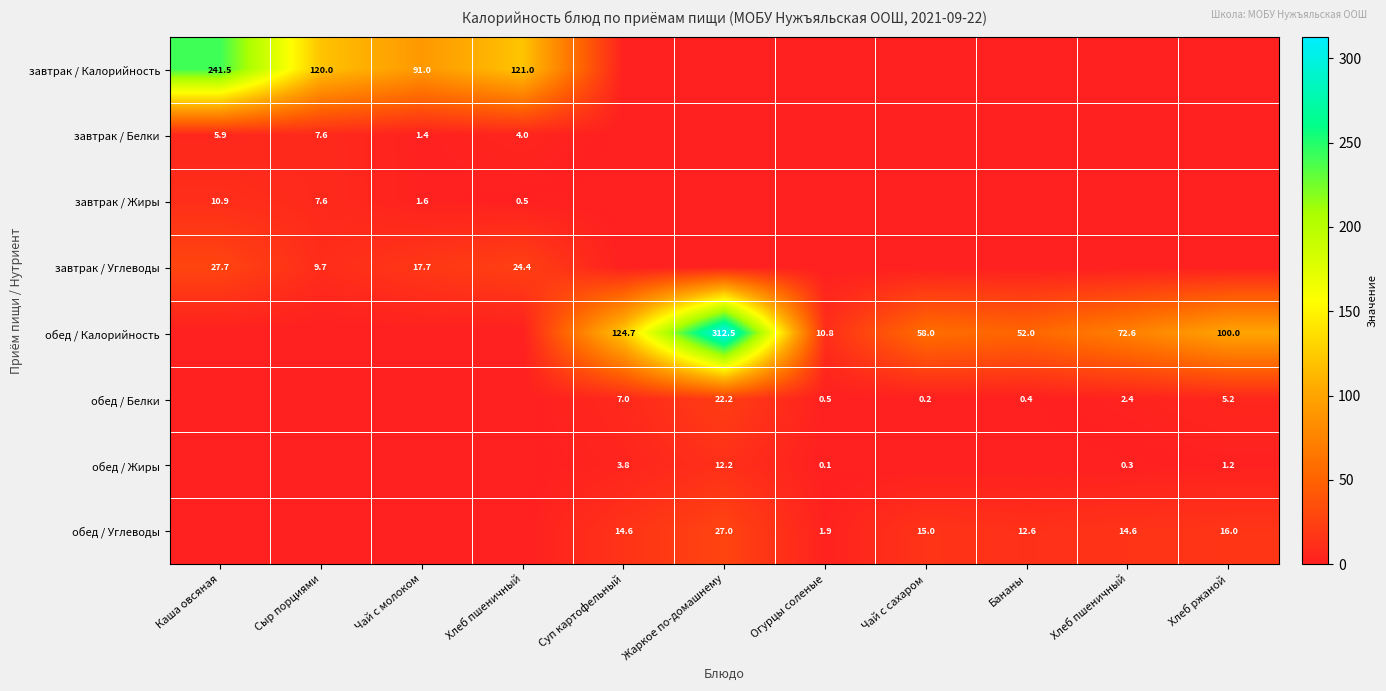

The обед / Белки series shows 9.9 at Суп картофельный. True or false?

False